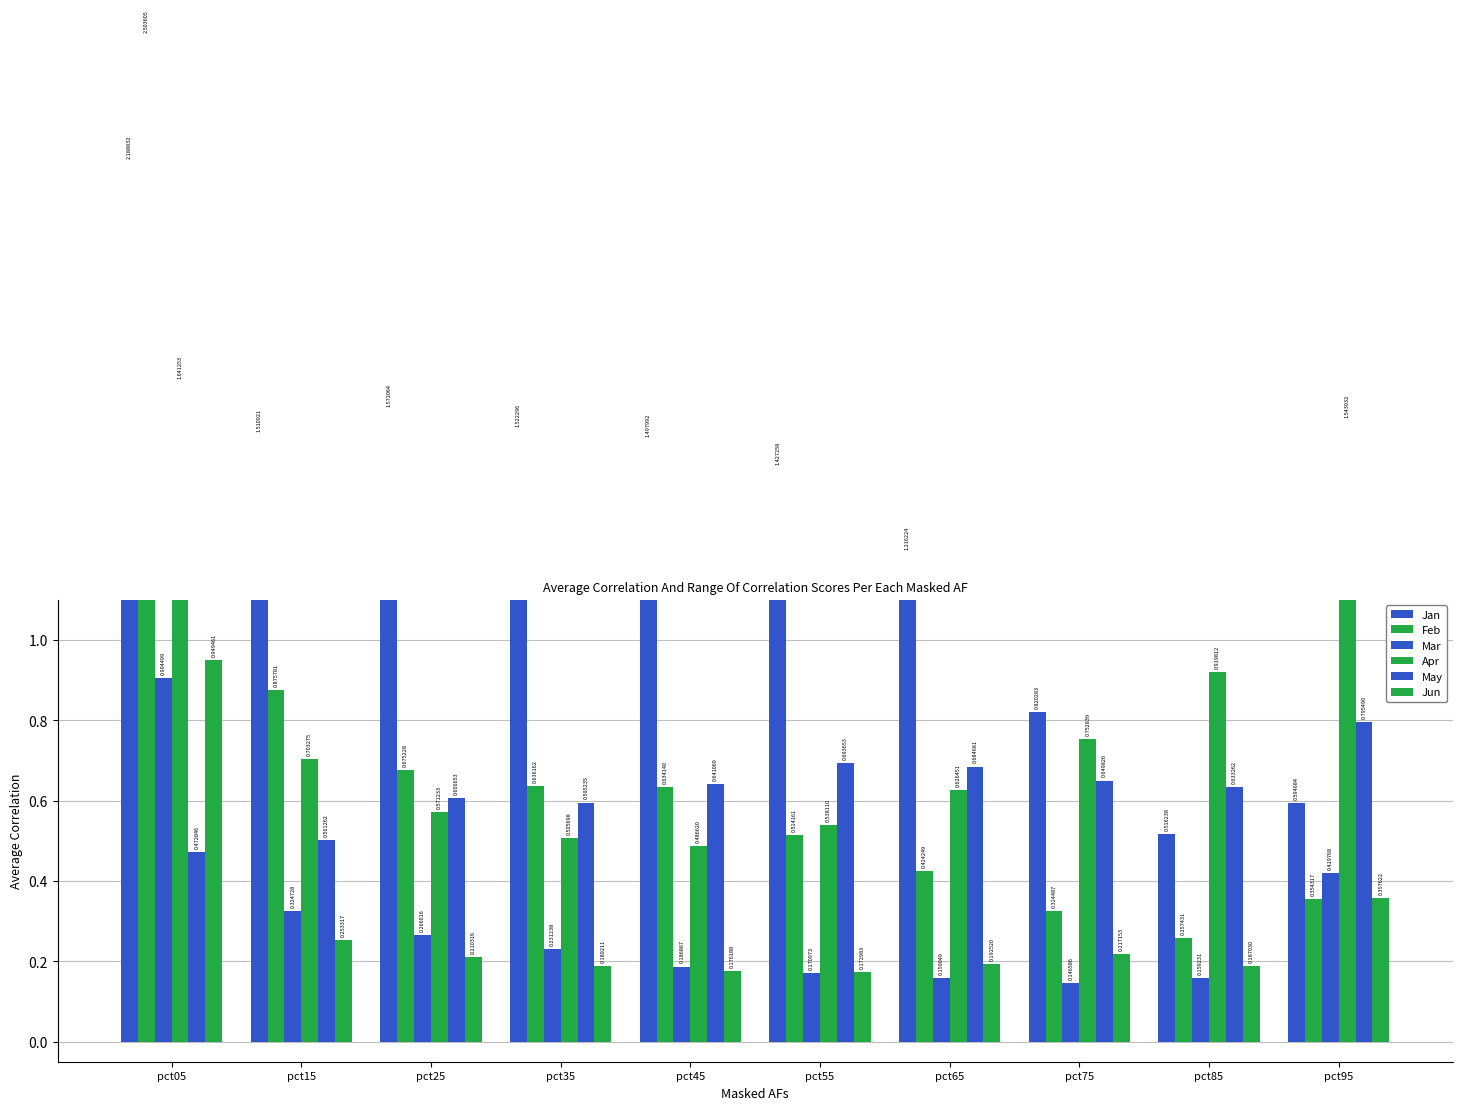

True or false: Feb has a value of 0.3 at pct65.

False